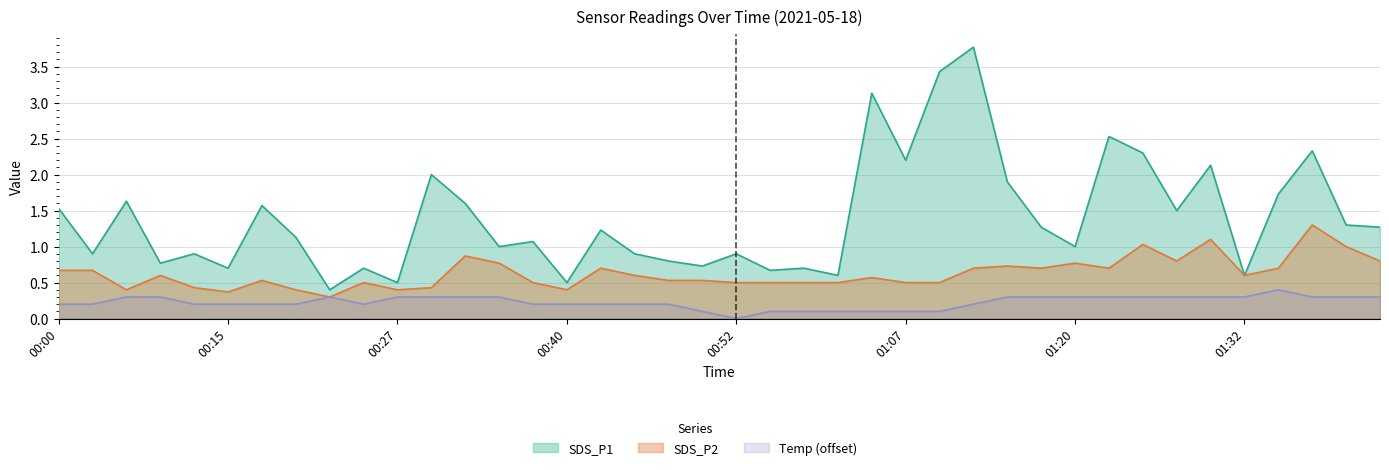

At how many categories does at least one series exceed 2?

8